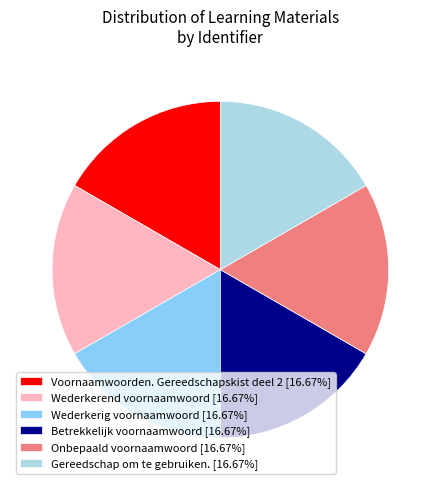

Combined, do Wederkerig voornaamwoord [16.67%] and Wederkerend voornaamwoord [16.67%] account for over 50%?

No